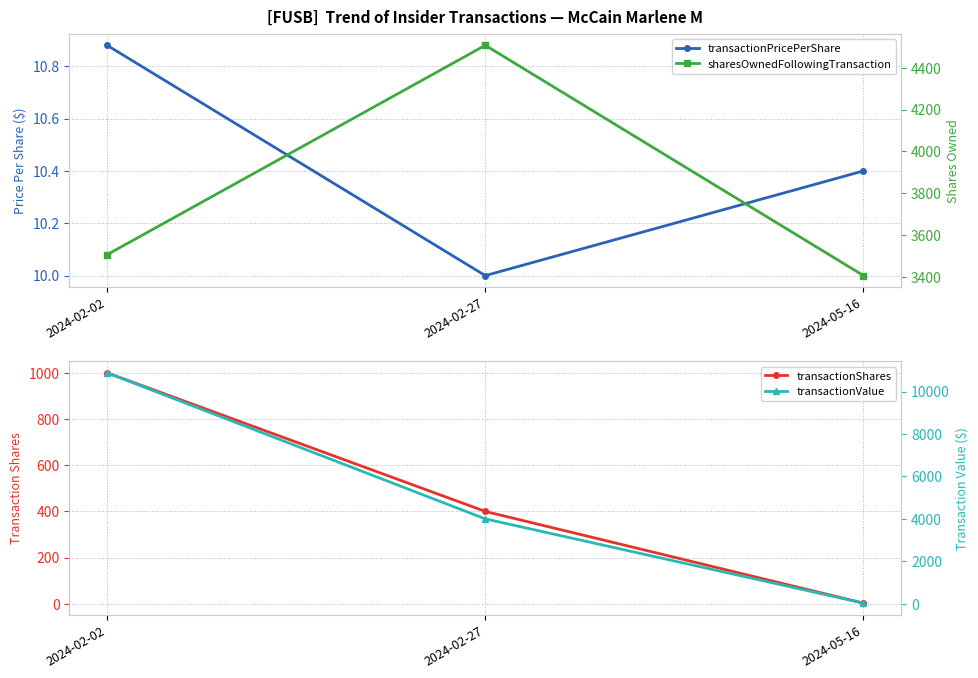

How many values in the transactionShares series exceed 400?

1